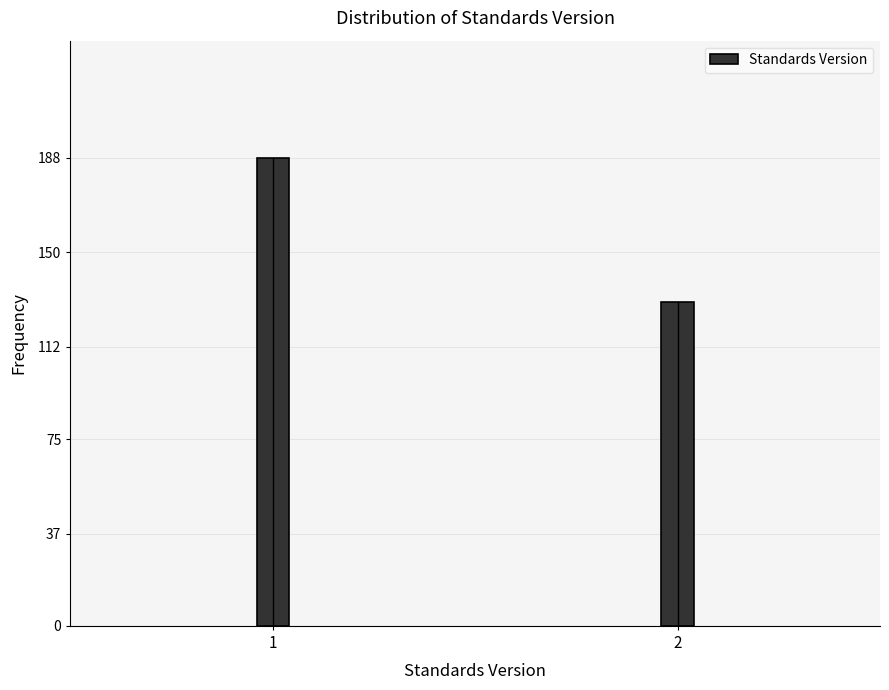

Reading left to right, transcribe all the data shown in this chart.

188	130